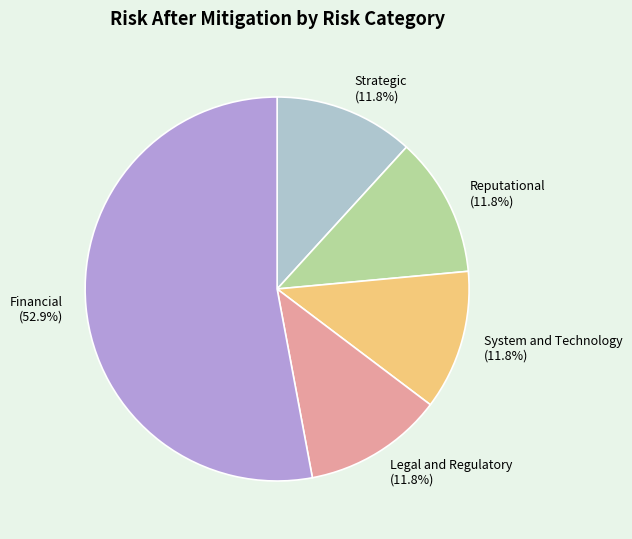

What is the ratio of the value at Legal and Regulatory to the value at Strategic?

1.0